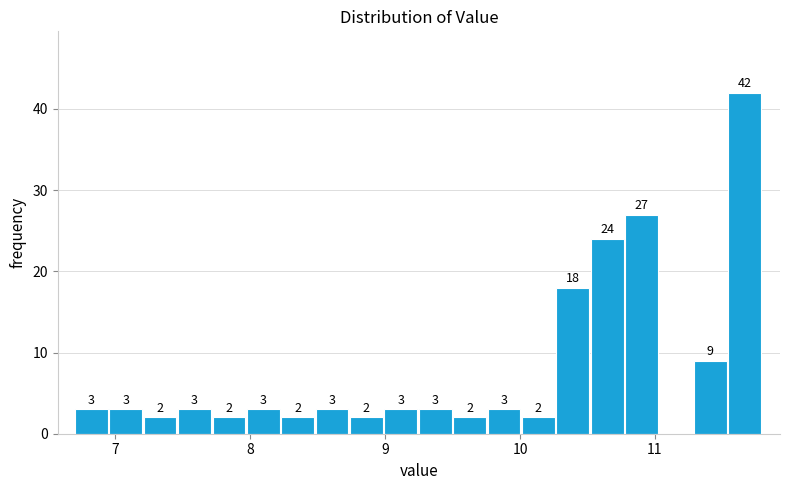

Around what value on the x-axis is the tallest bar? Give the approximate position of its centre, as read against the axis.

11.7